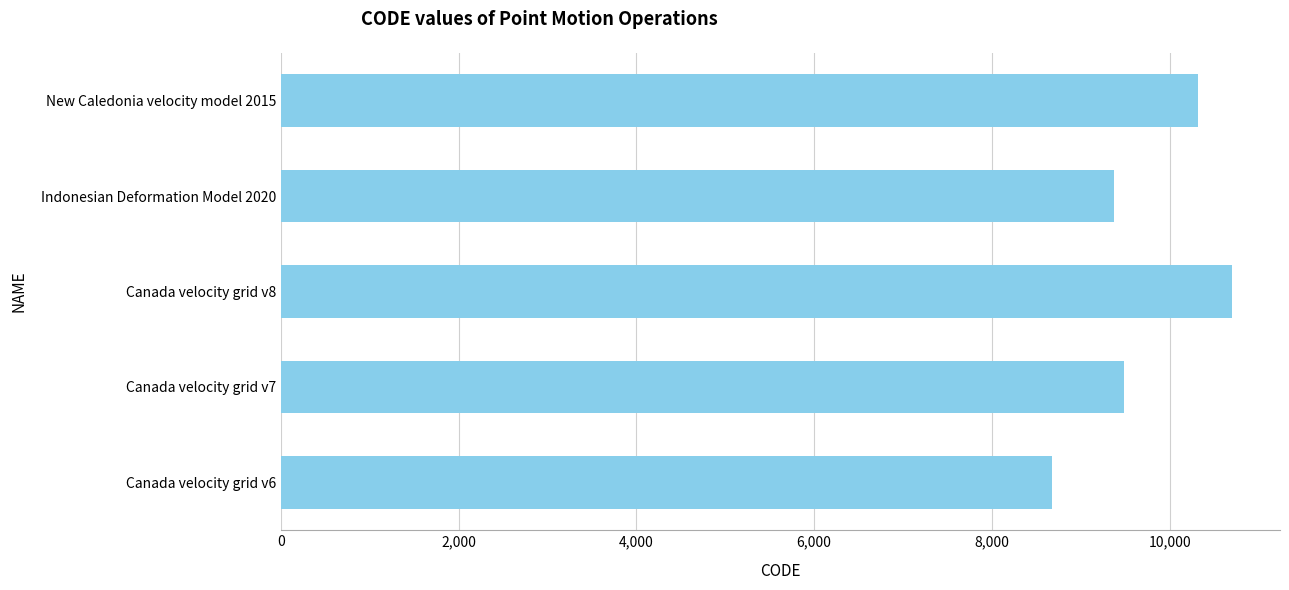

What is the average value?

9713